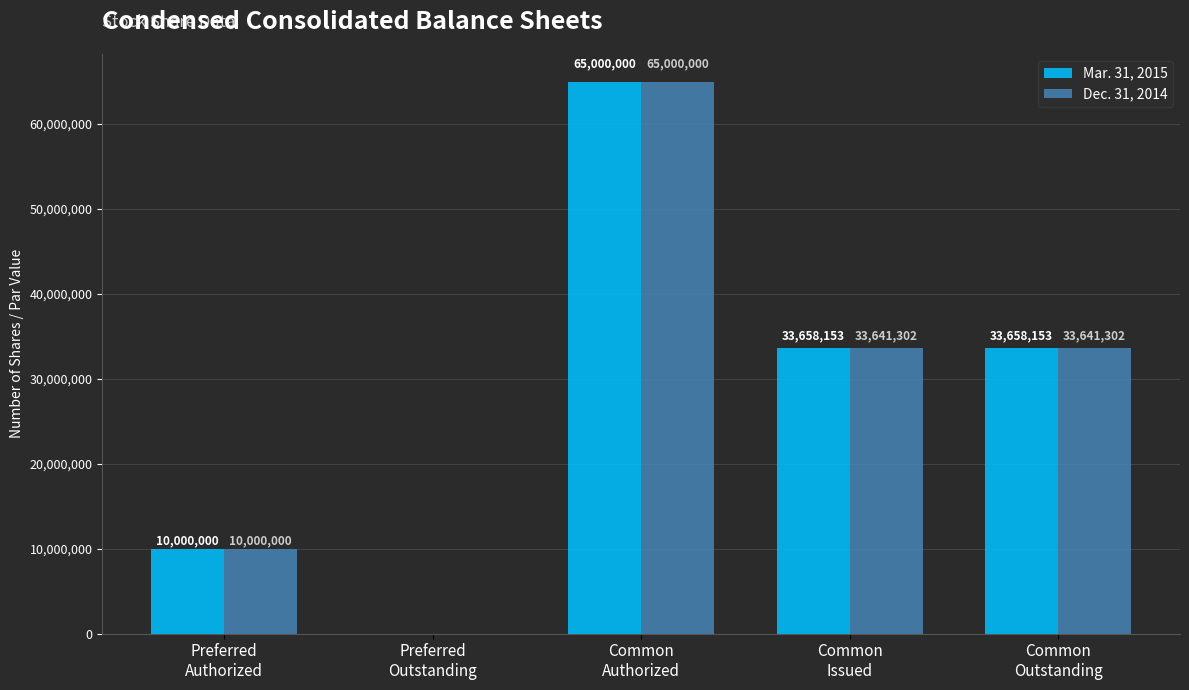

Which series has the largest total across all categories?

Mar. 31, 2015